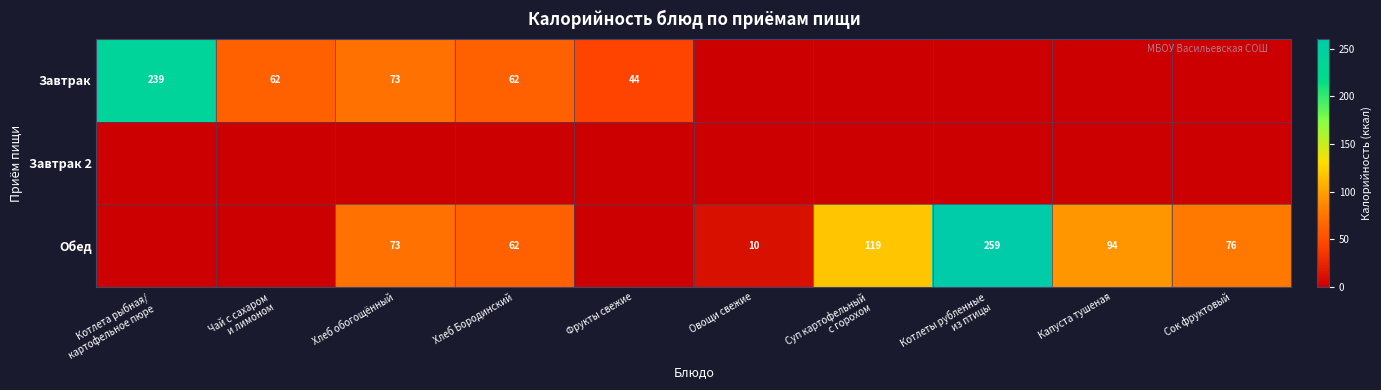

What is the maximum value shown in the chart?

259.2